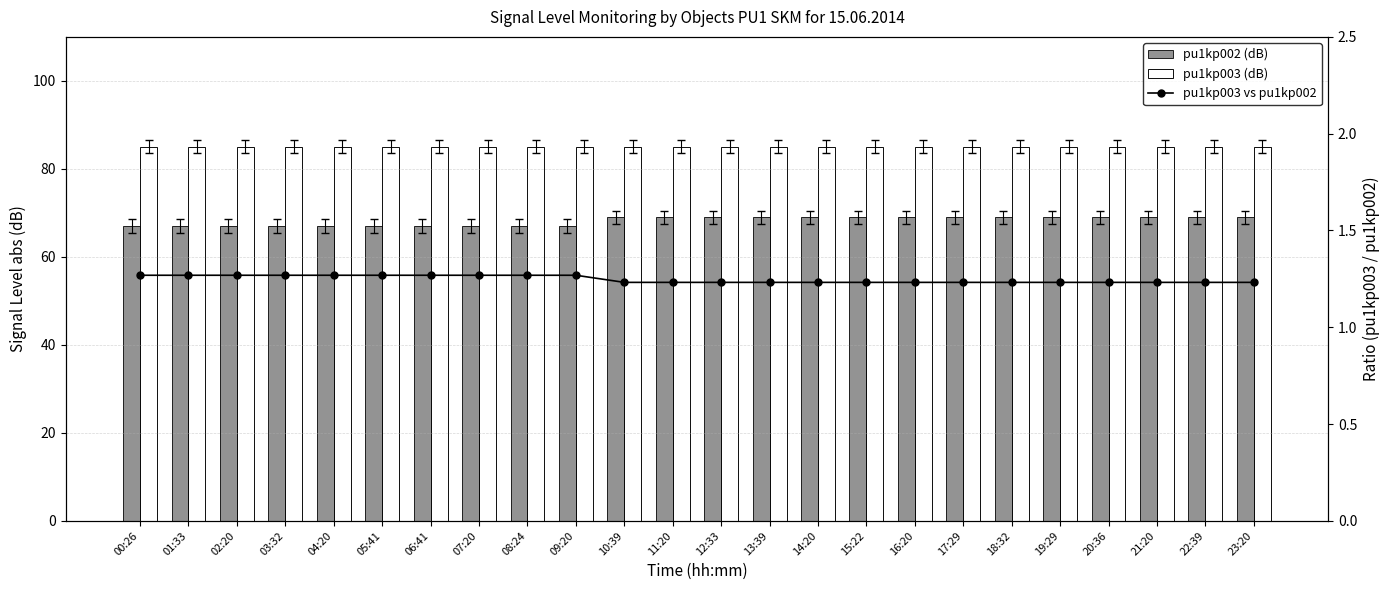

Reading left to right, extract all data points from this chart.

pu1kp002 (dB): 00:26=67.0	01:33=67.0	02:20=67.0	03:32=67.0	04:20=67.0	05:41=67.0	06:41=67.0	07:20=67.0	08:24=67.0	09:20=67.0	10:39=69.0	11:20=69.0	12:33=69.0	13:39=69.0	14:20=69.0	15:22=69.0	16:20=69.0	17:29=69.0	18:32=69.0	19:29=69.0	20:36=69.0	21:20=69.0	22:39=69.0	23:20=69.0
pu1kp003 (dB): 00:26=85.0	01:33=85.0	02:20=85.0	03:32=85.0	04:20=85.0	05:41=85.0	06:41=85.0	07:20=85.0	08:24=85.0	09:20=85.0	10:39=85.0	11:20=85.0	12:33=85.0	13:39=85.0	14:20=85.0	15:22=85.0	16:20=85.0	17:29=85.0	18:32=85.0	19:29=85.0	20:36=85.0	21:20=85.0	22:39=85.0	23:20=85.0
pu1kp003 vs pu1kp002: 00:26=1.3	01:33=1.3	02:20=1.3	03:32=1.3	04:20=1.3	05:41=1.3	06:41=1.3	07:20=1.3	08:24=1.3	09:20=1.3	10:39=1.2	11:20=1.2	12:33=1.2	13:39=1.2	14:20=1.2	15:22=1.2	16:20=1.2	17:29=1.2	18:32=1.2	19:29=1.2	20:36=1.2	21:20=1.2	22:39=1.2	23:20=1.2